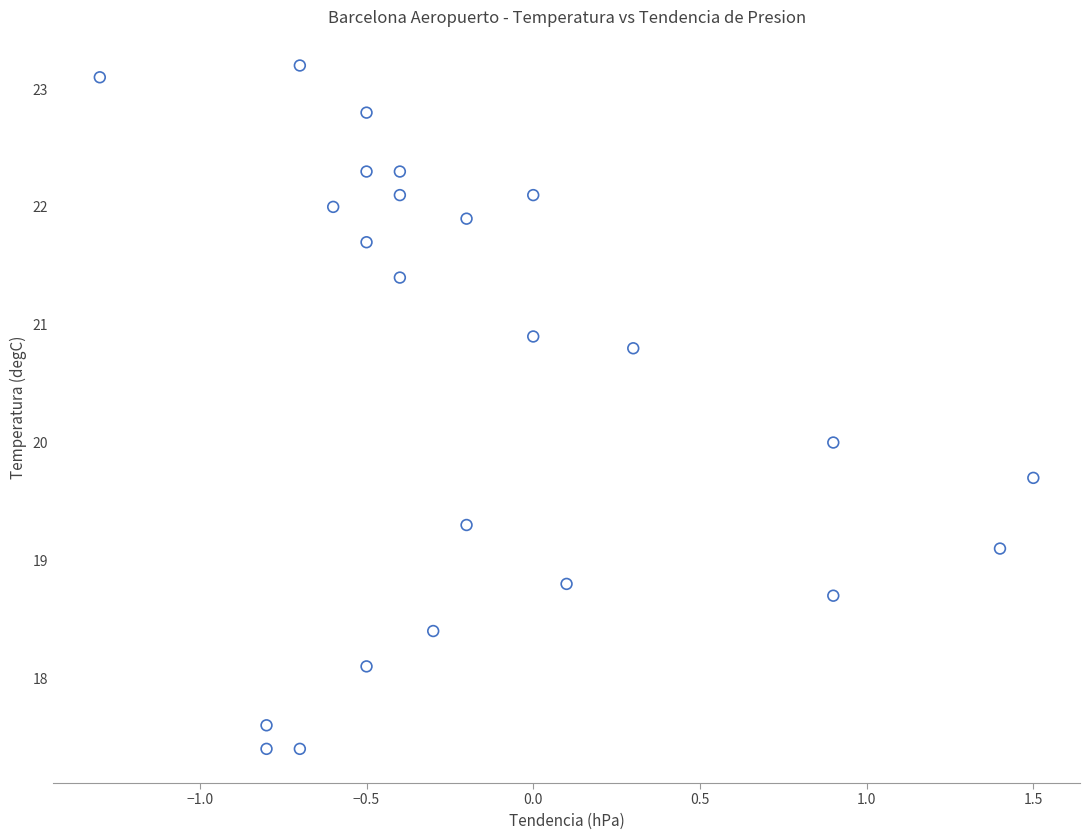

What is the range of Y values (max minus min)?

5.8